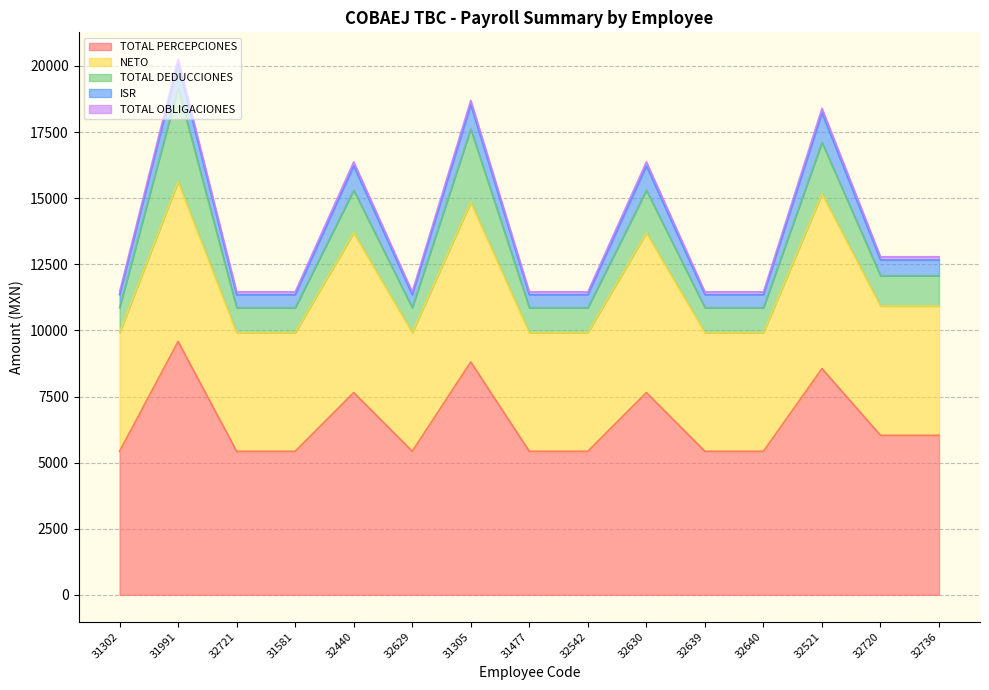

Reading right to left, transcribe all the data shown in this chart.

TOTAL PERCEPCIONES: 6033.6	6033.6	8555.2	5429.8	5429.8	7649.5	5429.8	5429.8	8807.1	5429.8	7649.5	5429.8	5429.8	9581.5	5429.8
NETO: 4887.8	4887.8	6608.0	4486.8	4486.8	6040.4	4487.0	4486.8	6040.4	4486.8	6040.4	4486.8	4486.8	6040.4	4487.0
TOTAL DEDUCCIONES: 1145.8	1145.8	1947.2	943.0	943.0	1609.1	942.8	943.0	2766.7	943.0	1609.1	943.0	943.0	3541.1	942.8
ISR: 597.2	597.2	1116.3	490.7	490.7	922.8	490.7	490.7	922.8	490.7	922.8	490.7	490.7	922.8	490.7
TOTAL OBLIGACIONES: 120.7	120.7	171.1	108.6	108.6	153.0	108.6	108.6	164.6	108.6	153.0	108.6	108.6	172.3	108.6